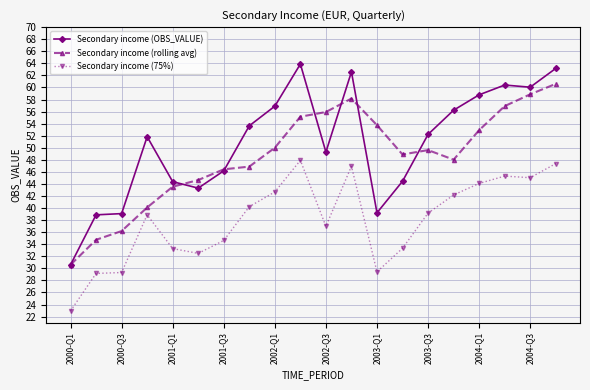

Rank the series by their average value, from lowest to highest.

Secondary income (75%), Secondary income (rolling avg), Secondary income (OBS_VALUE)